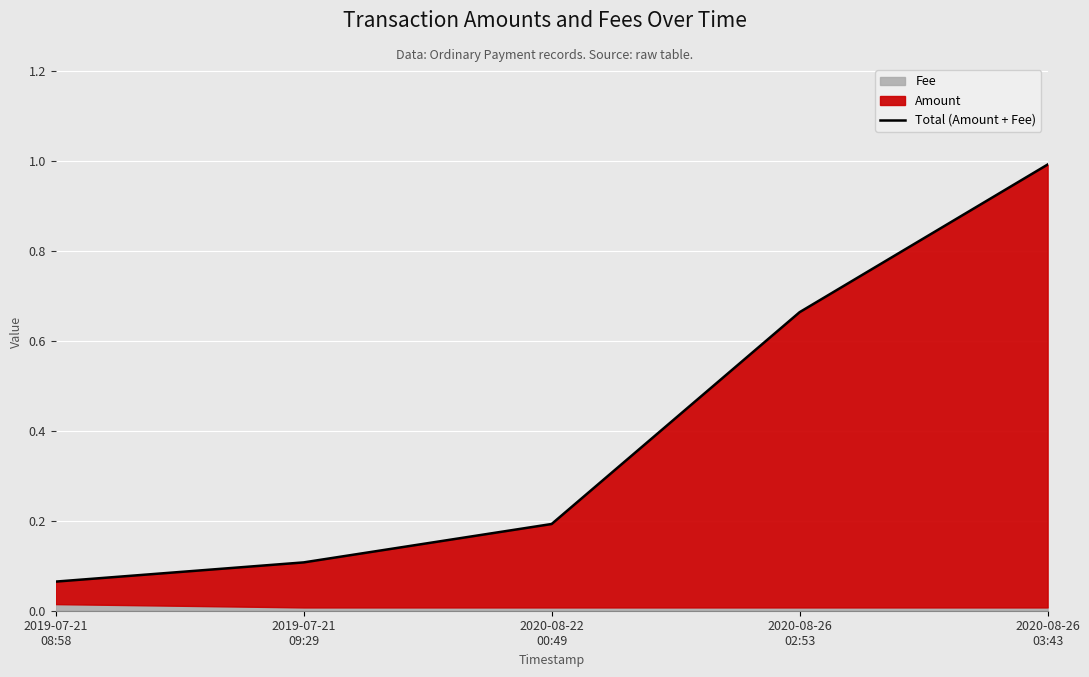

Between 2020-08-26
02:53 and 2019-07-21
09:29, which is larger?

2020-08-26
02:53